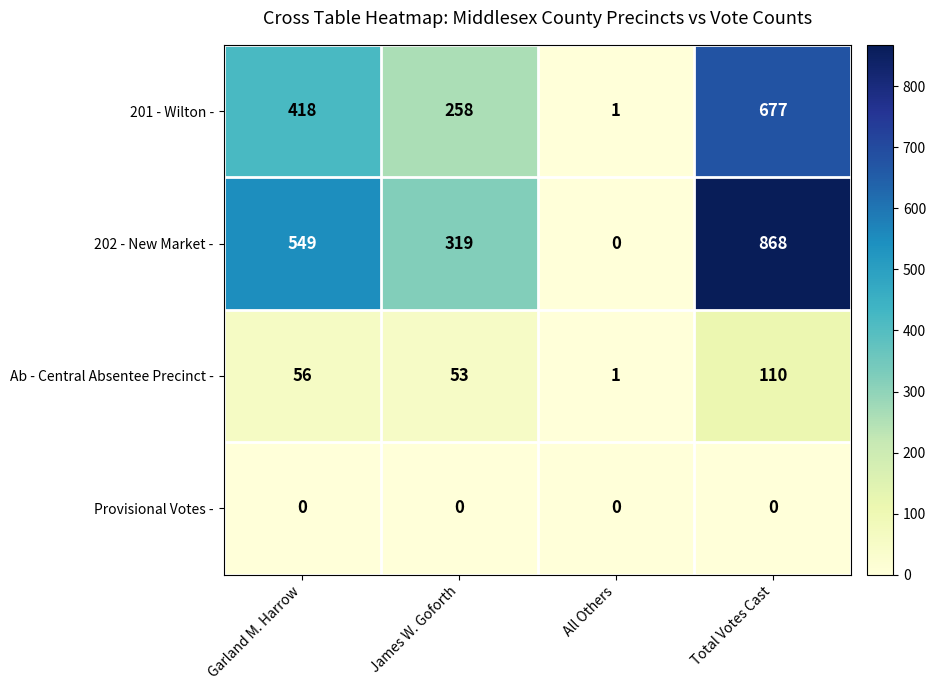

Which category has the lowest value in the 202 - New Market - series?

All Others